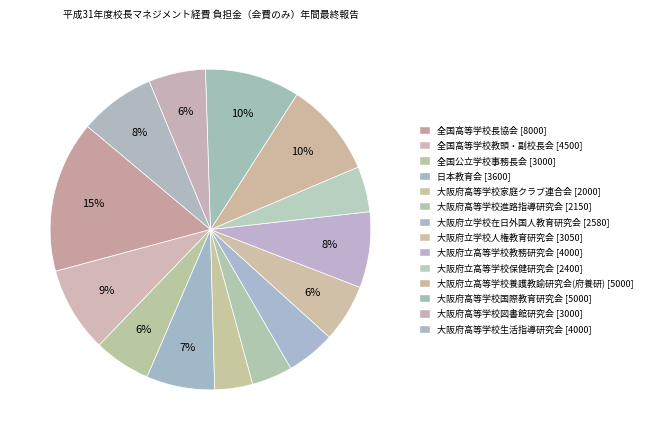

Count the number of slices in the pie.

14